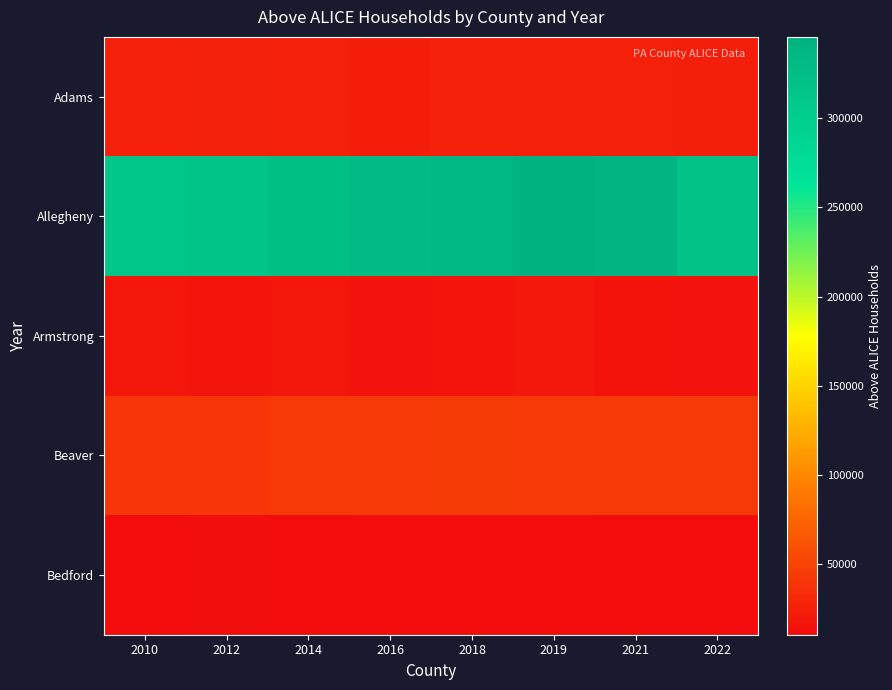

Which has a higher value, 2022 or 2018?

2018